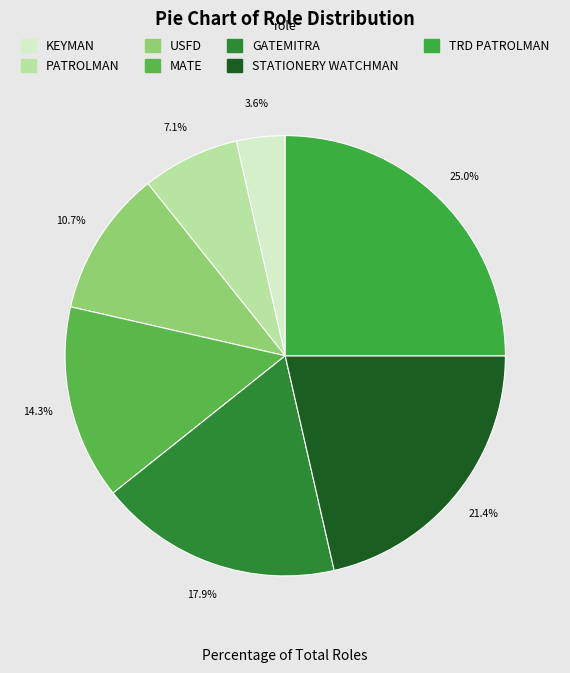

Is the sum of USFD and STATIONERY WATCHMAN greater than half?

No